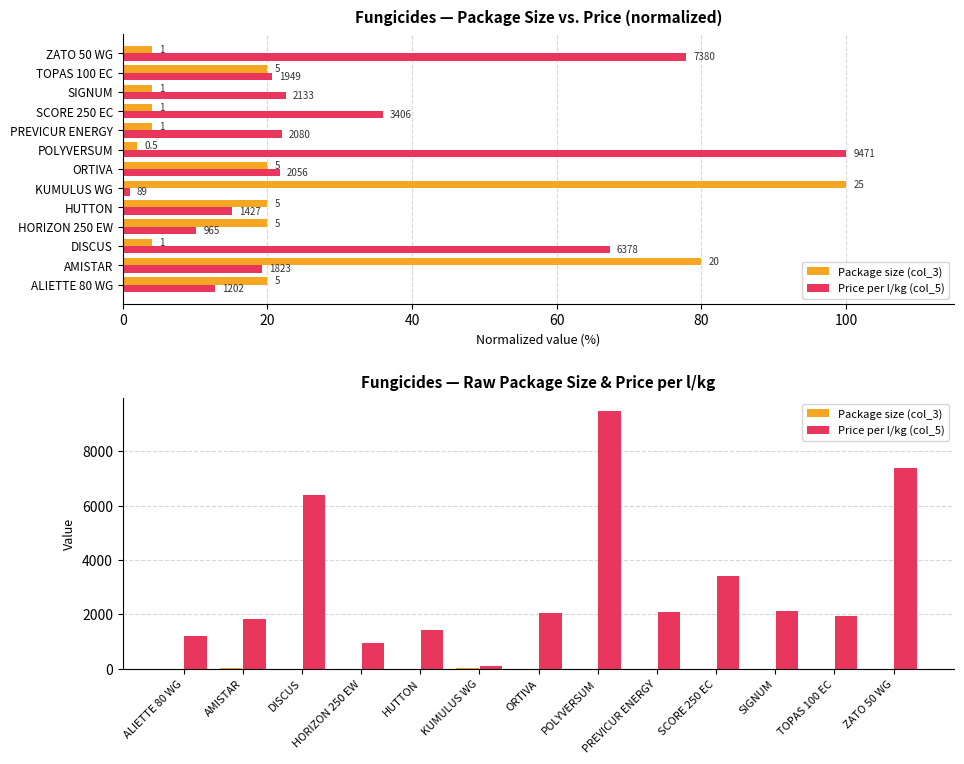

What is the difference between the second highest and minimum values in the Price per l/kg (col_5) series?

7291.0